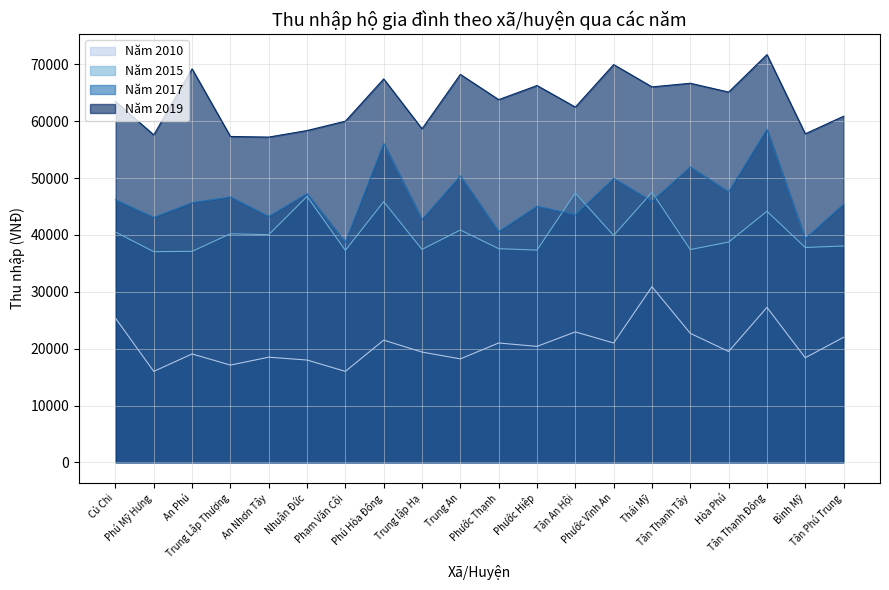

Reading left to right, what are all the values shown in this chart?

Năm 2010: Củ Chi=25381	Phú Mỹ Hưng=16000	An Phú=19070	Trung Lập Thượng=17110	An Nhơn Tây=18500	Nhuận Đức=18000	Phạm Văn Cội=16000	Phú Hòa Đông=21500	Trung lập Hạ=19400	Trung An=18200	Phước Thạnh=21000	Phước Hiệp=20400	Tân An Hội=22952	Phước Vĩnh An=21000	Thái Mỹ=30900	Tân Thạnh Tây=22700	Hòa Phú=19500	Tân Thạnh Đông=27260	Bình Mỹ=18400	Tân Phú Trung=22000
Năm 2015: Củ Chi=40517	Phú Mỹ Hưng=37068	An Phú=37125	Trung Lập Thượng=40216	An Nhơn Tây=40048	Nhuận Đức=46785	Phạm Văn Cội=37298	Phú Hòa Đông=45875	Trung lập Hạ=37460	Trung An=40882	Phước Thạnh=37592	Phước Hiệp=37340	Tân An Hội=47396	Phước Vĩnh An=39915	Thái Mỹ=47515	Tân Thạnh Tây=37437	Hòa Phú=38751	Tân Thạnh Đông=44174	Bình Mỹ=37804	Tân Phú Trung=38066
Năm 2017: Củ Chi=46188	Phú Mỹ Hưng=43092	An Phú=45684	Trung Lập Thượng=46692	An Nhơn Tây=43260	Nhuận Đức=47268	Phạm Văn Cội=38748	Phú Hòa Đông=56124	Trung lập Hạ=42708	Trung An=50412	Phước Thạnh=40596	Phước Hiệp=45060	Tân An Hội=43548	Phước Vĩnh An=49956	Thái Mỹ=45936	Tân Thạnh Tây=51960	Hòa Phú=47592	Tân Thạnh Đông=58608	Bình Mỹ=39348	Tân Phú Trung=45432
Năm 2019: Củ Chi=63480	Phú Mỹ Hưng=57612	An Phú=69228	Trung Lập Thượng=57336	An Nhơn Tây=57228	Nhuận Đức=58380	Phạm Văn Cội=60024	Phú Hòa Đông=67464	Trung lập Hạ=58680	Trung An=68256	Phước Thạnh=63816	Phước Hiệp=66300	Tân An Hội=62508	Phước Vĩnh An=69984	Thái Mỹ=66060	Tân Thạnh Tây=66696	Hòa Phú=65148	Tân Thạnh Đông=71736	Bình Mỹ=57804	Tân Phú Trung=60900